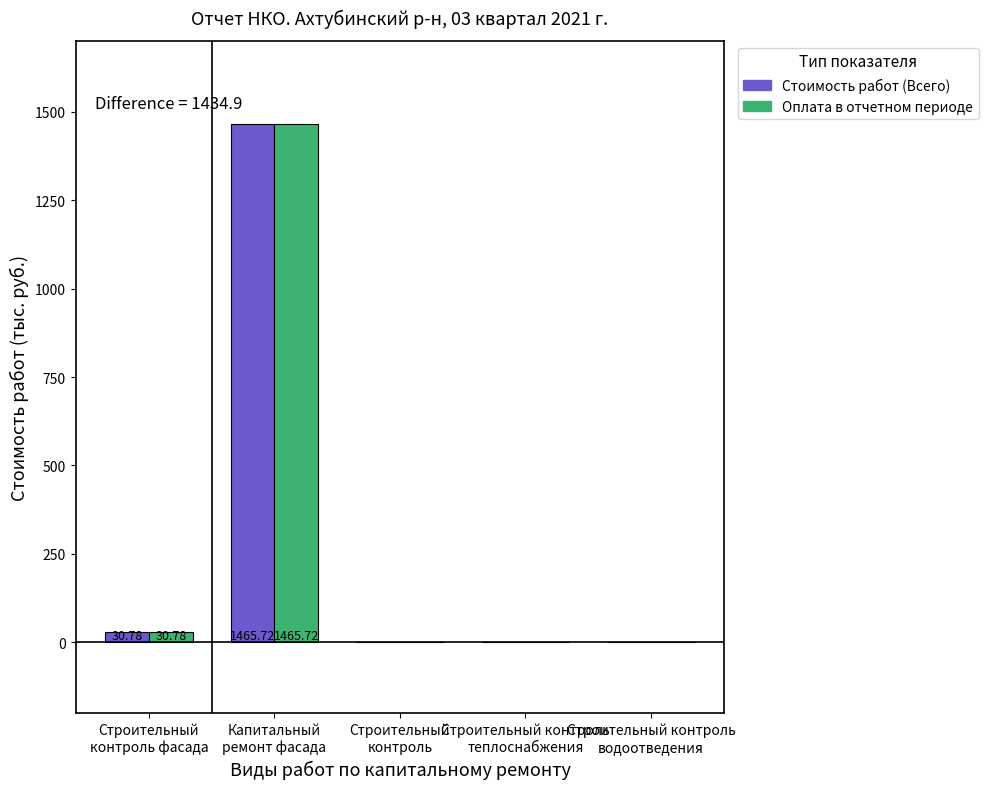

How many groups of bars are there?

5